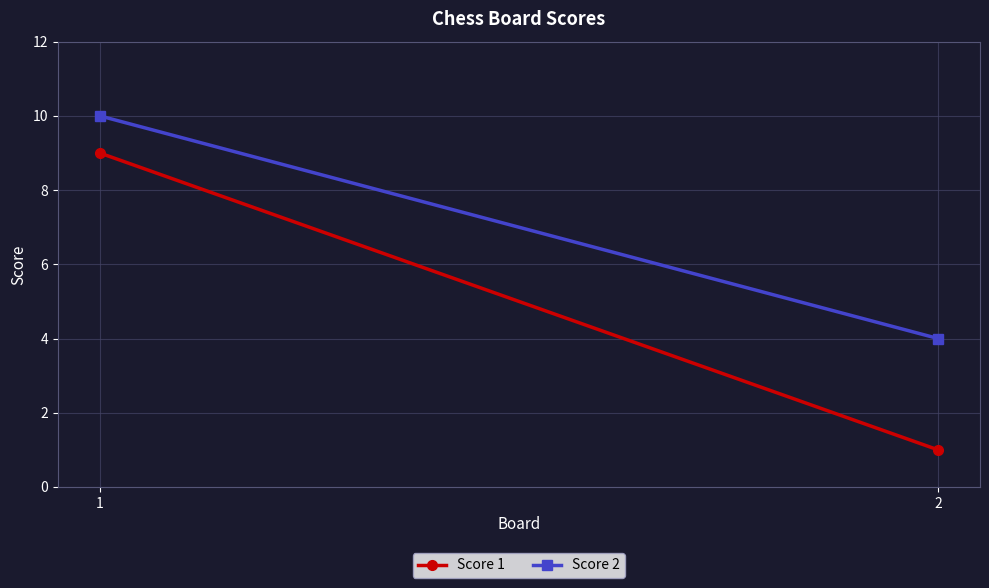

What is the difference between the maximum and minimum values in the Score 2 series?

6